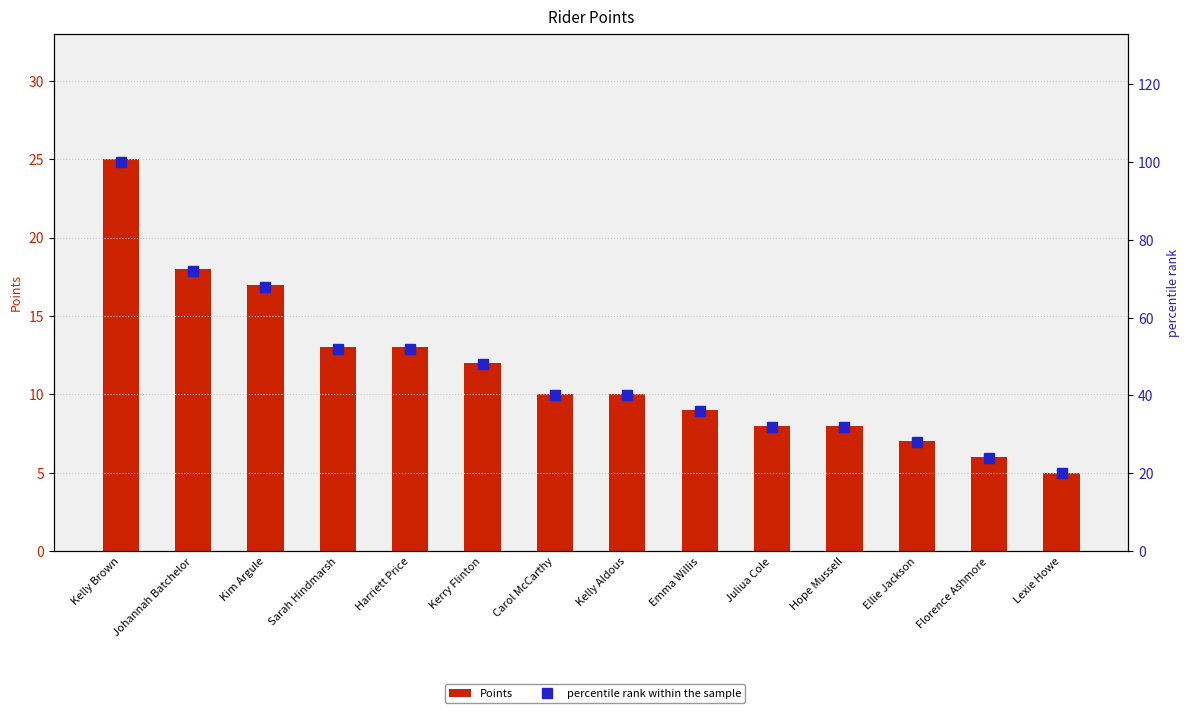

Are the bars horizontal?

No